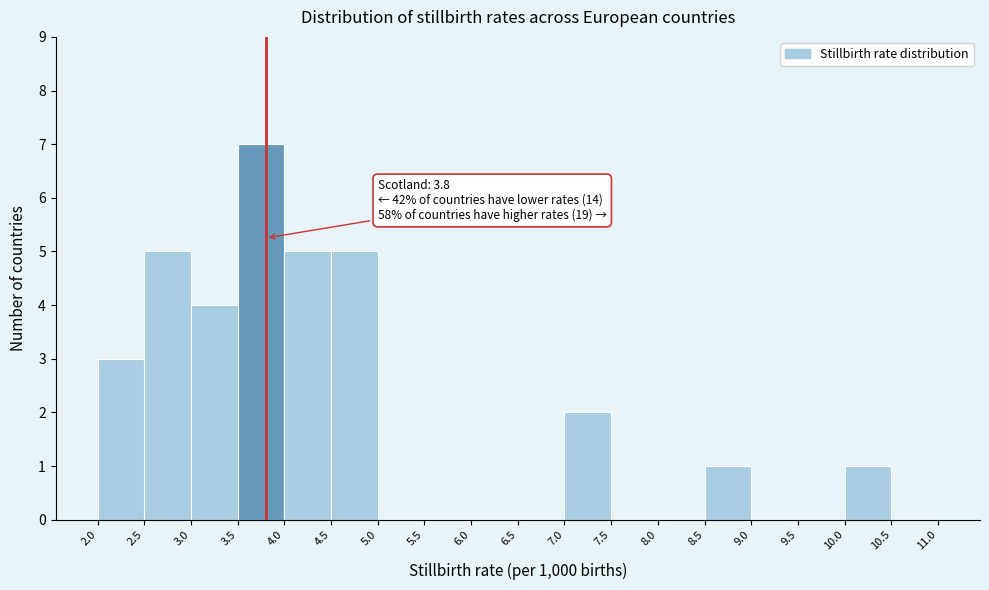

Over which range of the x-axis is the bar tallest?

3.5 to 4.0